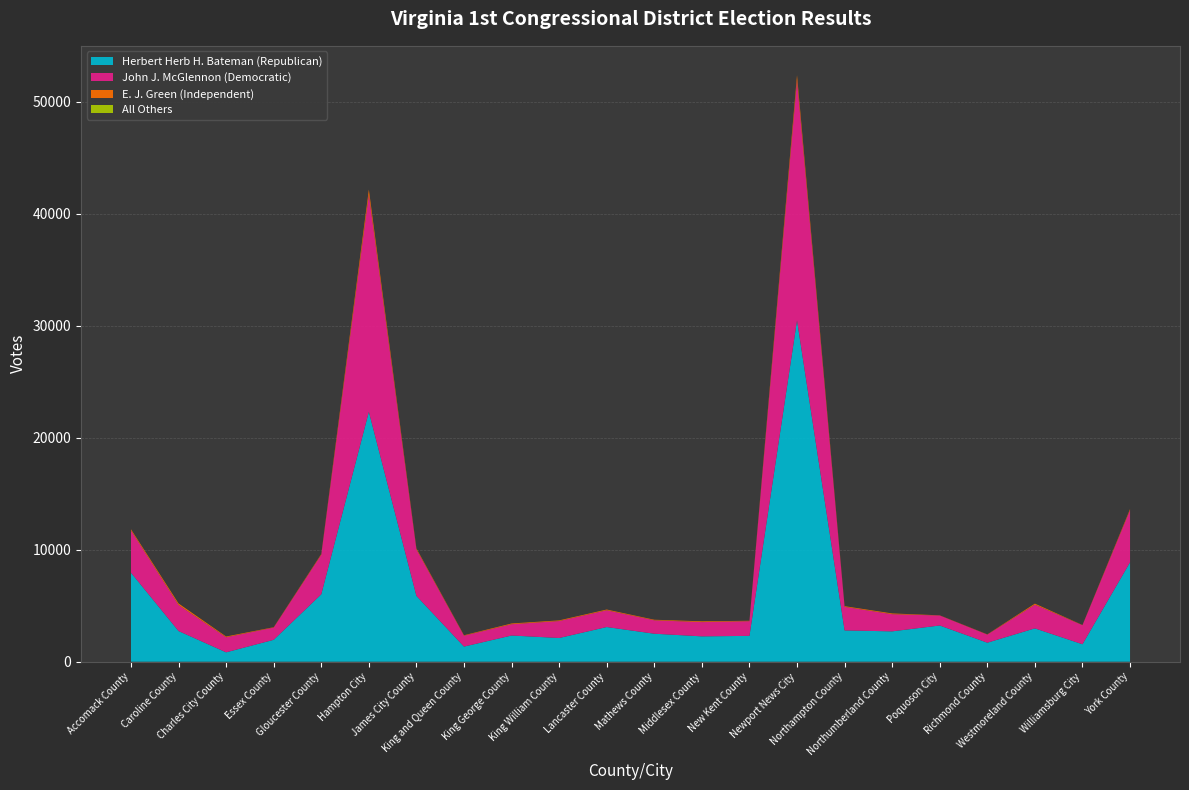

Reading right to left, transcribe all the data shown in this chart.

Herbert Herb H. Bateman (Republican): 8884	1562	2979	1700	3237	2713	2798	30494	2309	2266	2501	3099	2119	2342	1352	5882	22328	6027	1958	839	2741	7955
John J. McGlennon (Democratic): 4658	1702	2117	723	893	1531	2104	21449	1314	1273	1200	1497	1515	1007	974	4149	19407	3532	1094	1344	2325	3769
E. J. Green (Independent): 95	15	94	21	15	69	62	453	35	70	50	67	59	68	40	90	444	62	31	69	138	107
All Others: 1	0	0	0	0	0	0	1	0	0	0	0	0	0	0	0	2	2	0	0	0	0